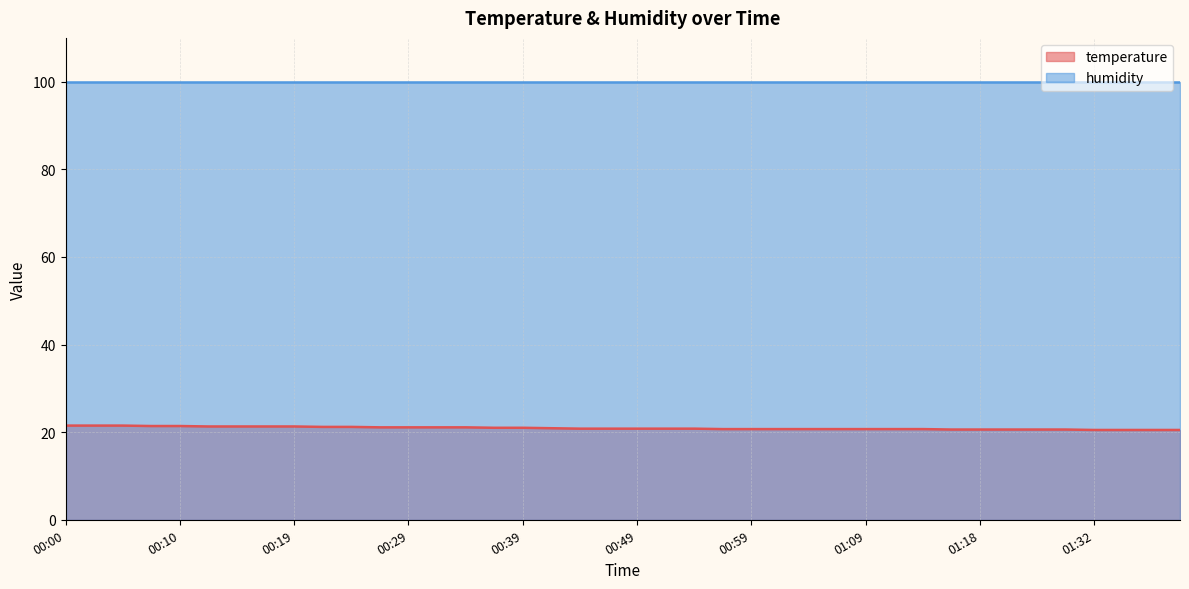

Is it true that the value at 00:14 is 21.3?

True